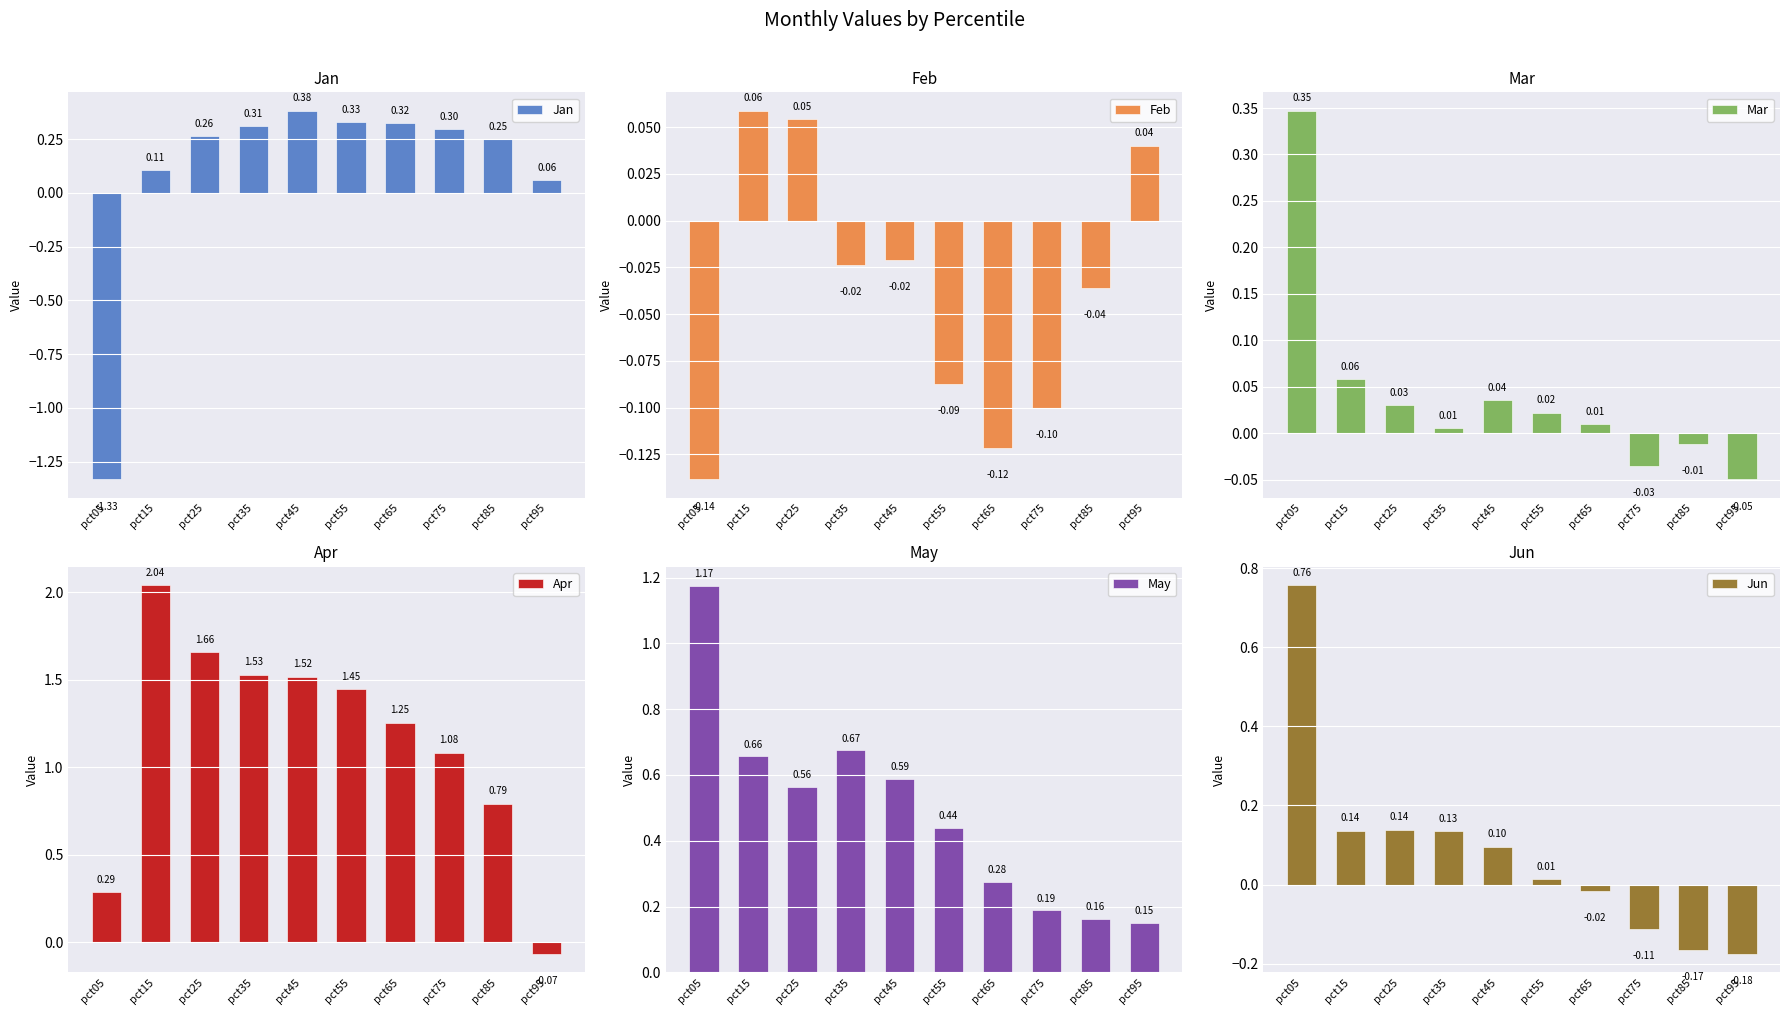

What is the sum of all Jun values?

0.8